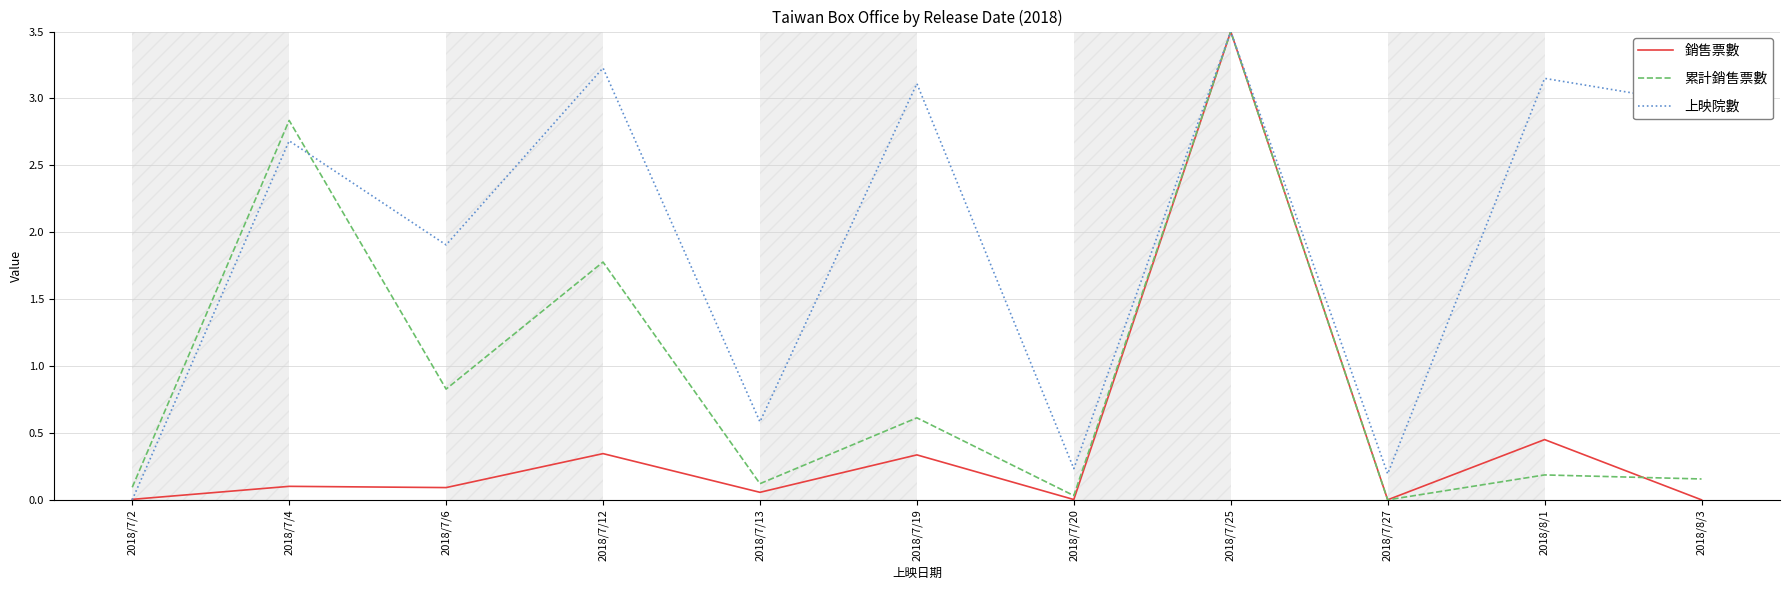

Is it true that 上映院數 equals 4.3 at 2018/8/1?

False